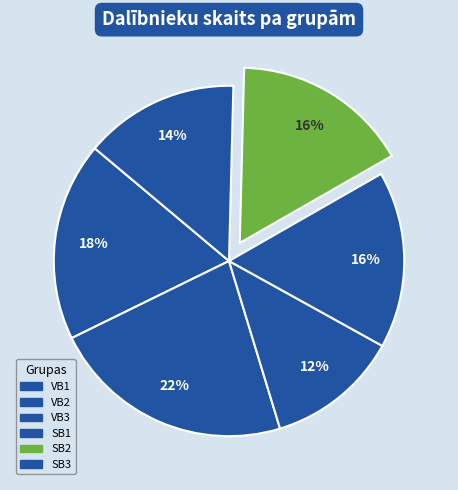

What is the smallest slice in the pie chart?

VB3